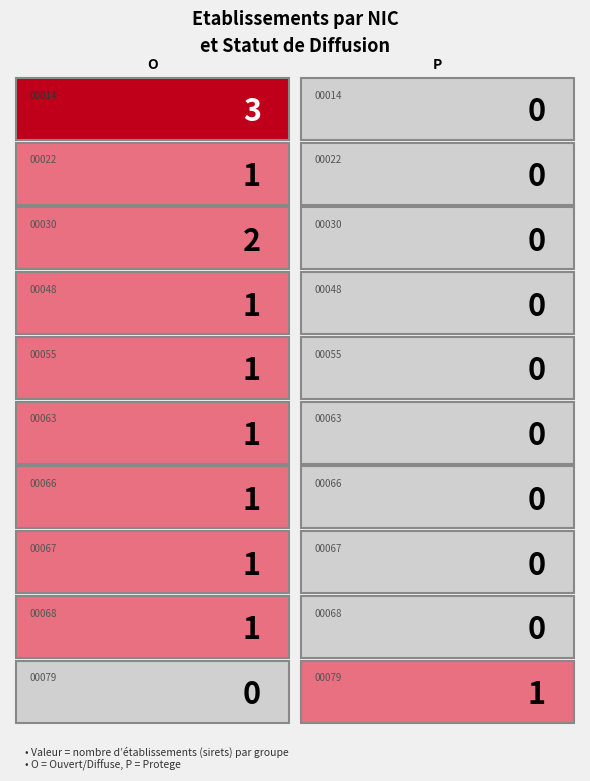

The value of 00048 at P is 1. True or false?

False